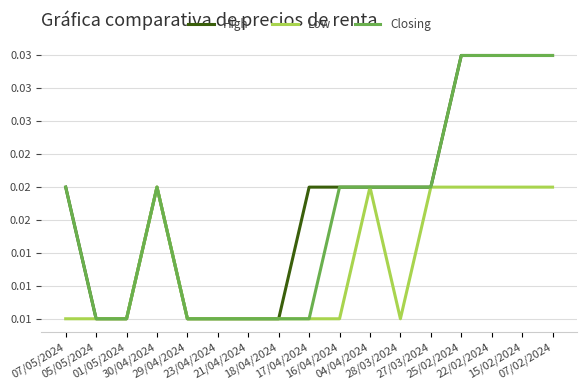

Does the chart have visible grid lines?

Yes